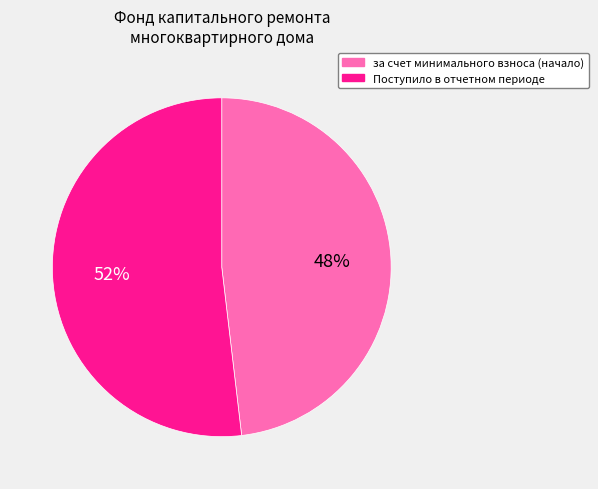

To the nearest percent, what percentage of the pie is Поступило в отчетном периоде?

52%